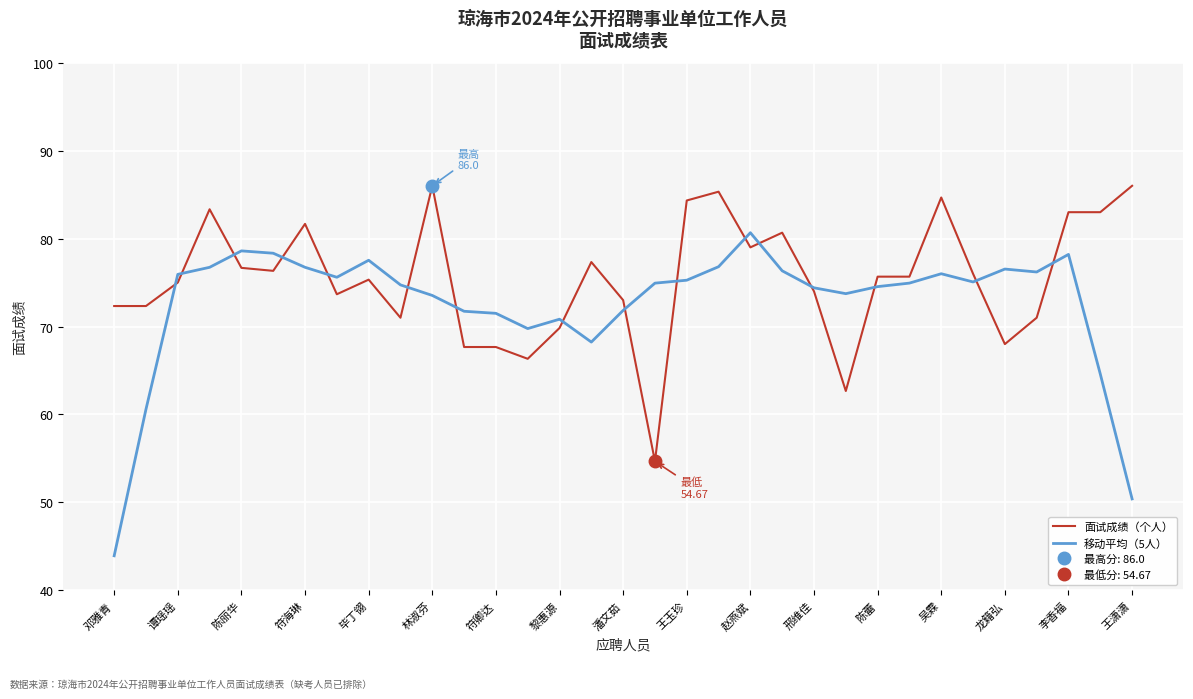

What is the value of the 面试成绩（个人） point at the 13th from the left?

67.7